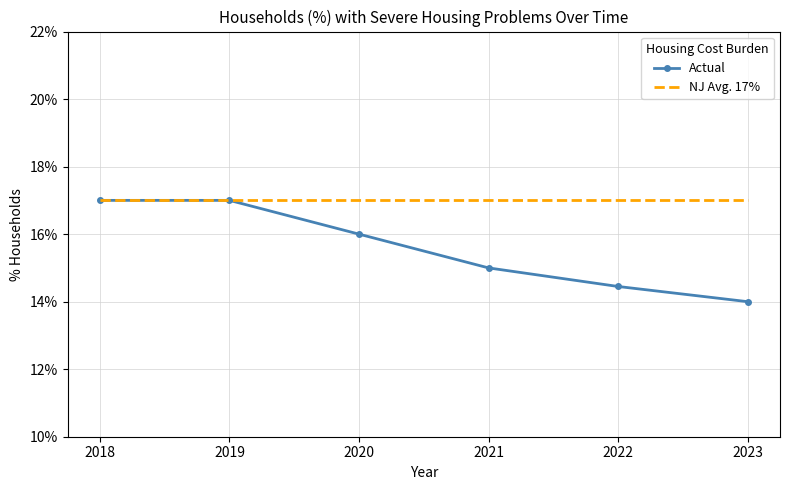

What are all the series names shown in the legend?

Actual, NJ Avg. 17%